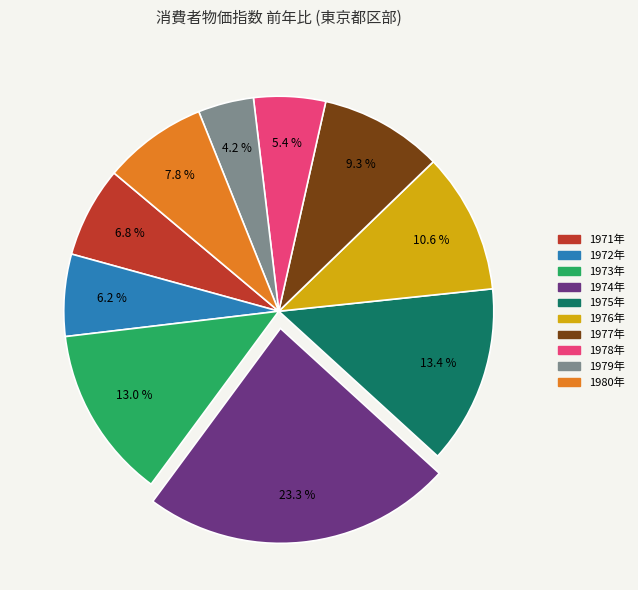

The 1977年 slice represents 9% of the pie. True or false?

True